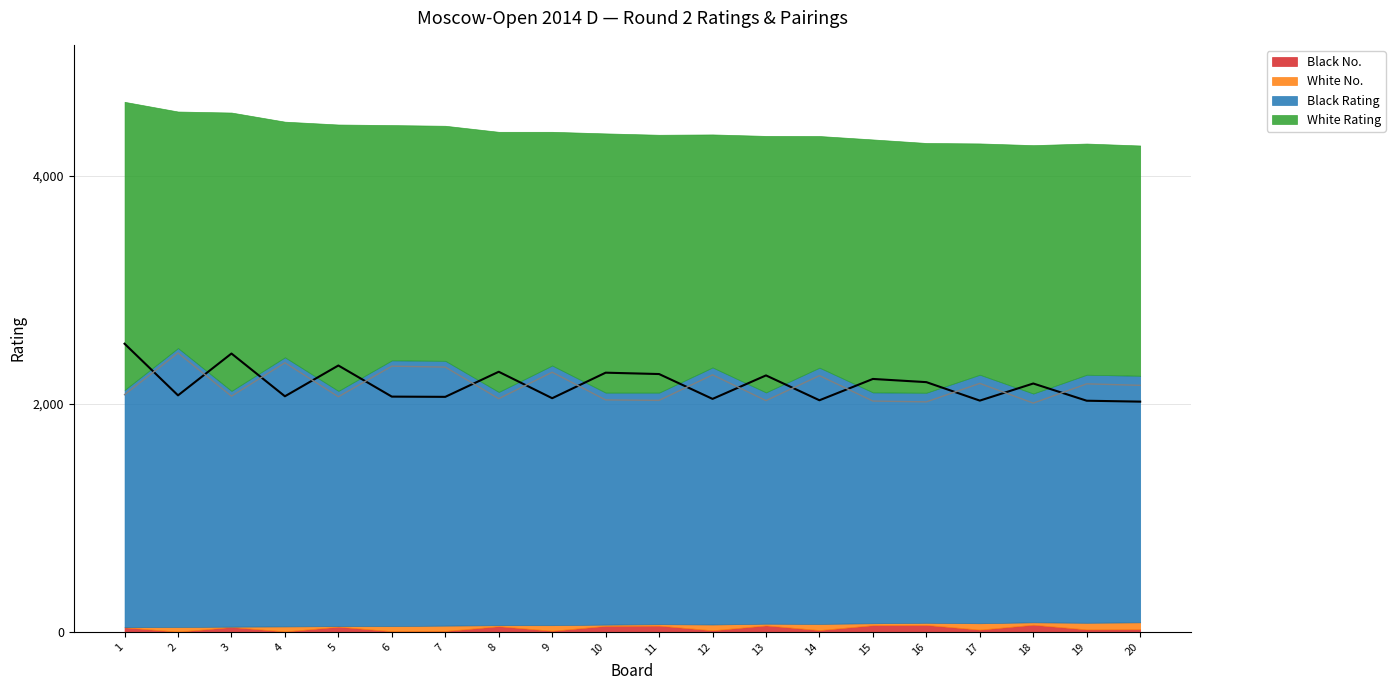

How many data points does each series have?

20